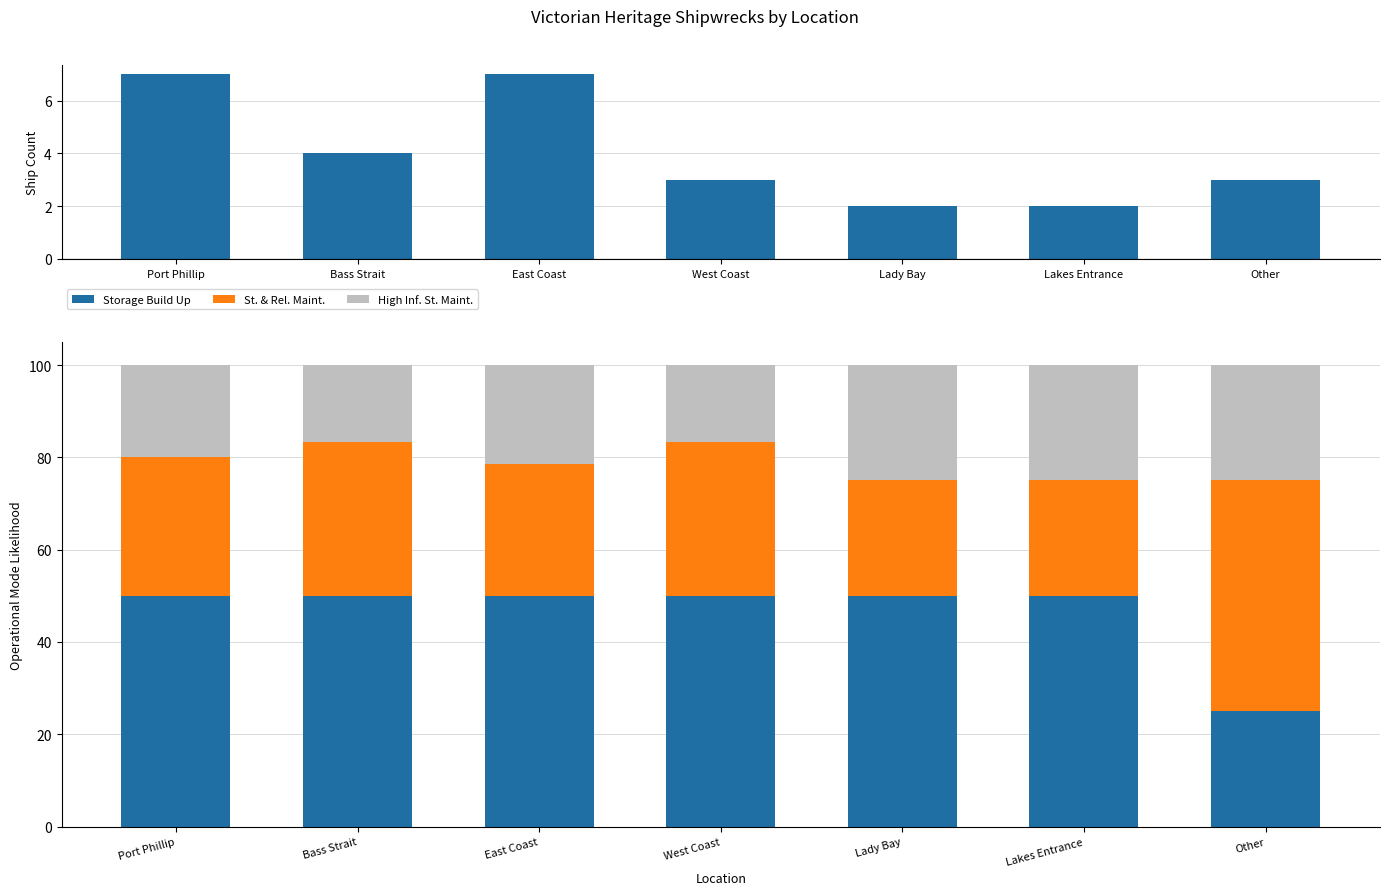

At which category is the sum across all series the highest?

Port Phillip